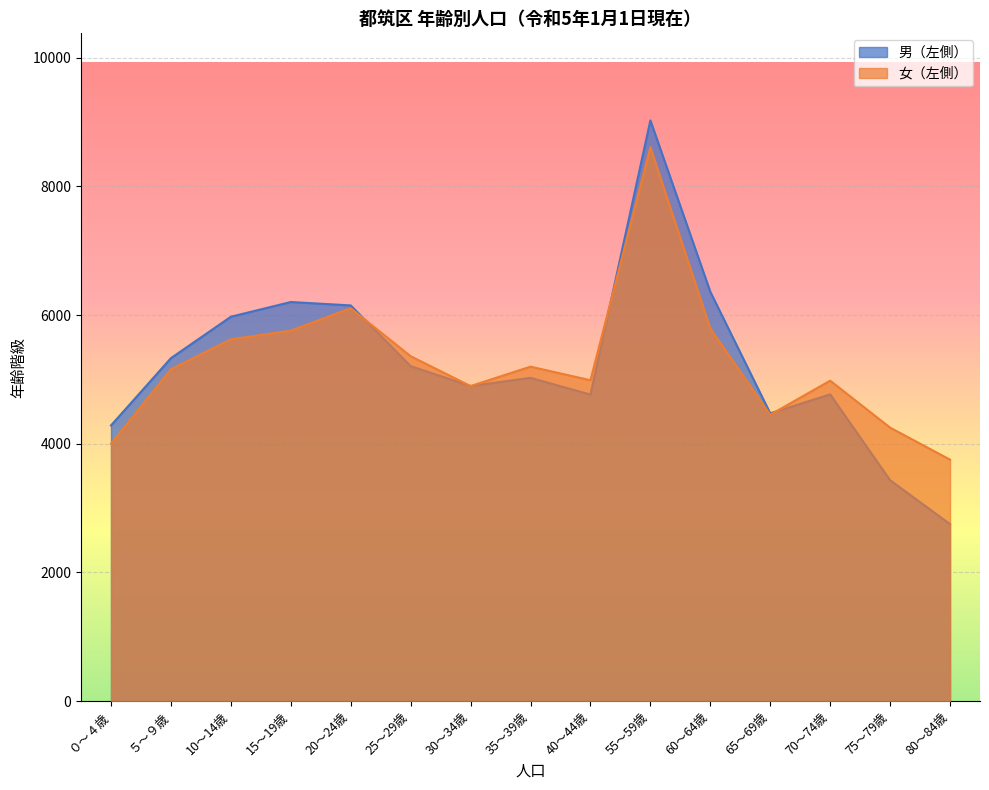

Which series has the largest total across all categories?

女（左側）